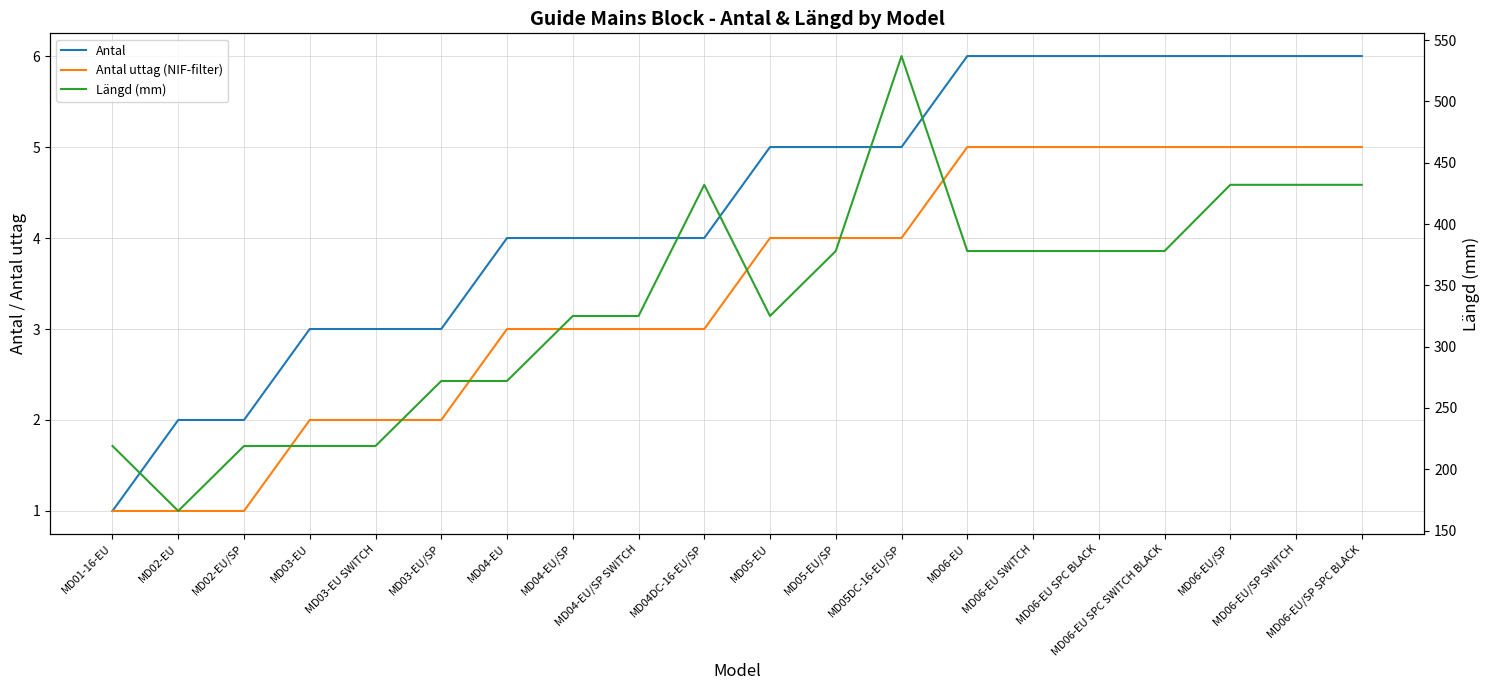

At MD04-EU, list the series in order from smallest to largest.

Antal uttag (NIF-filter), Antal, Längd (mm)